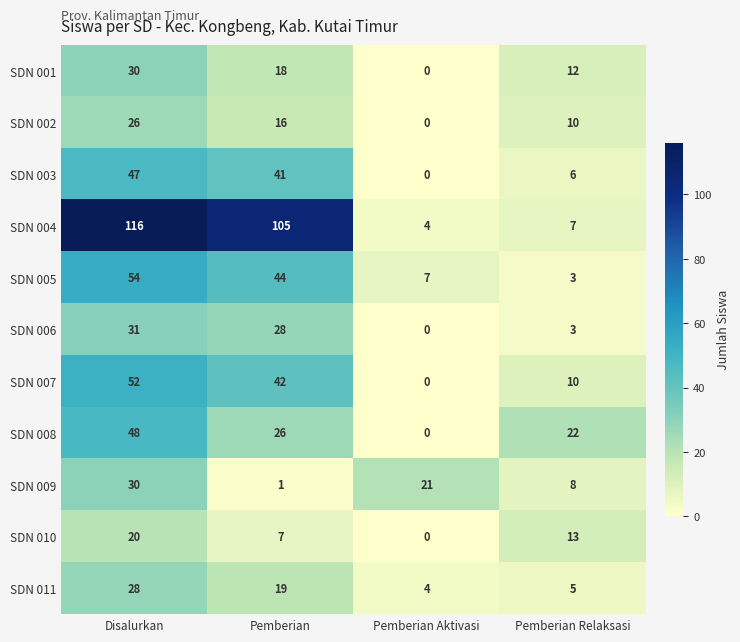

Which series has the largest total across all categories?

SDN 004